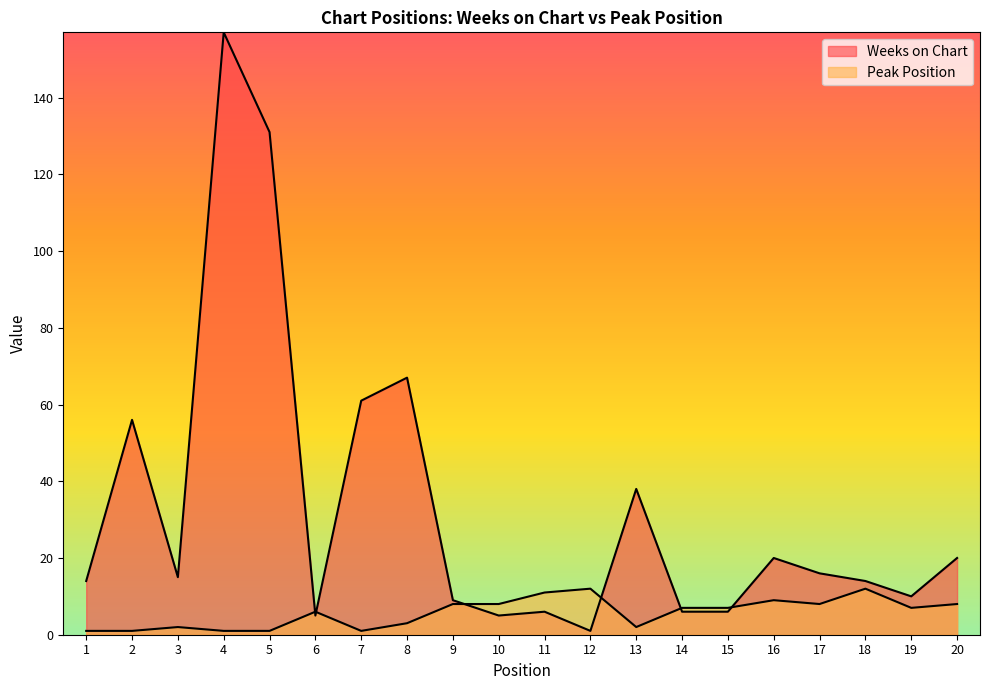

What is the spread (max minus min) of values at 4?

156